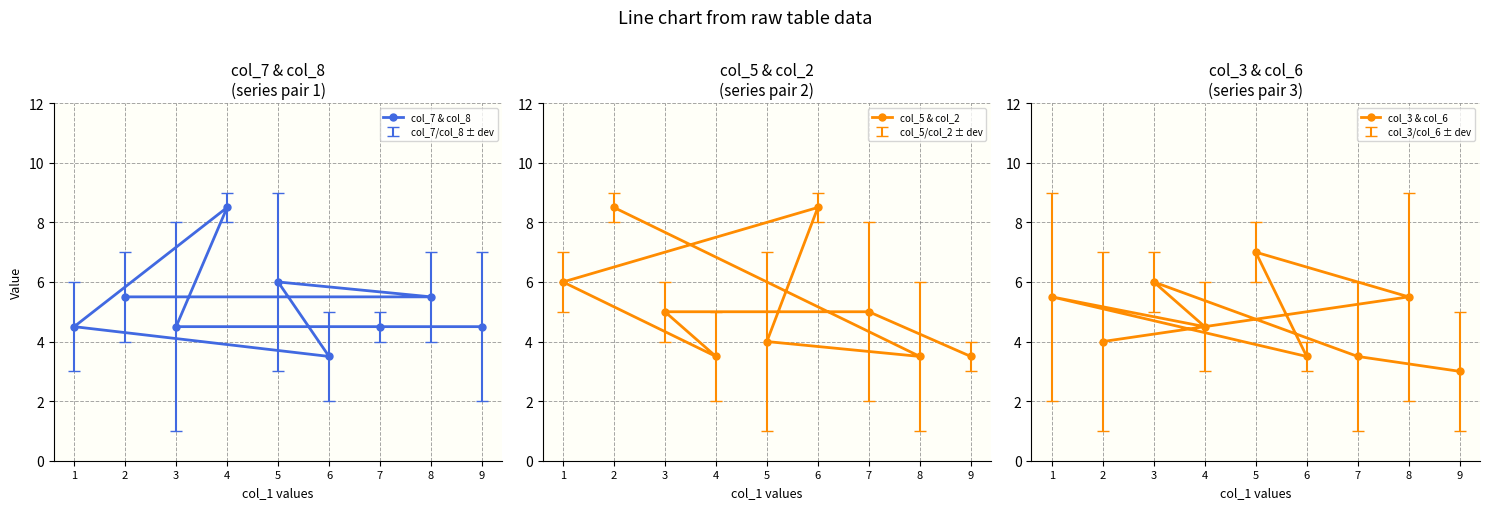

Between 7 and 3, which is larger?

7